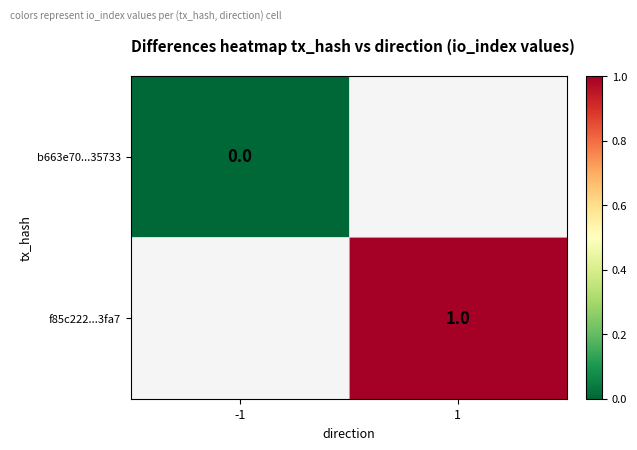

At how many categories does at least one series exceed 0?

1